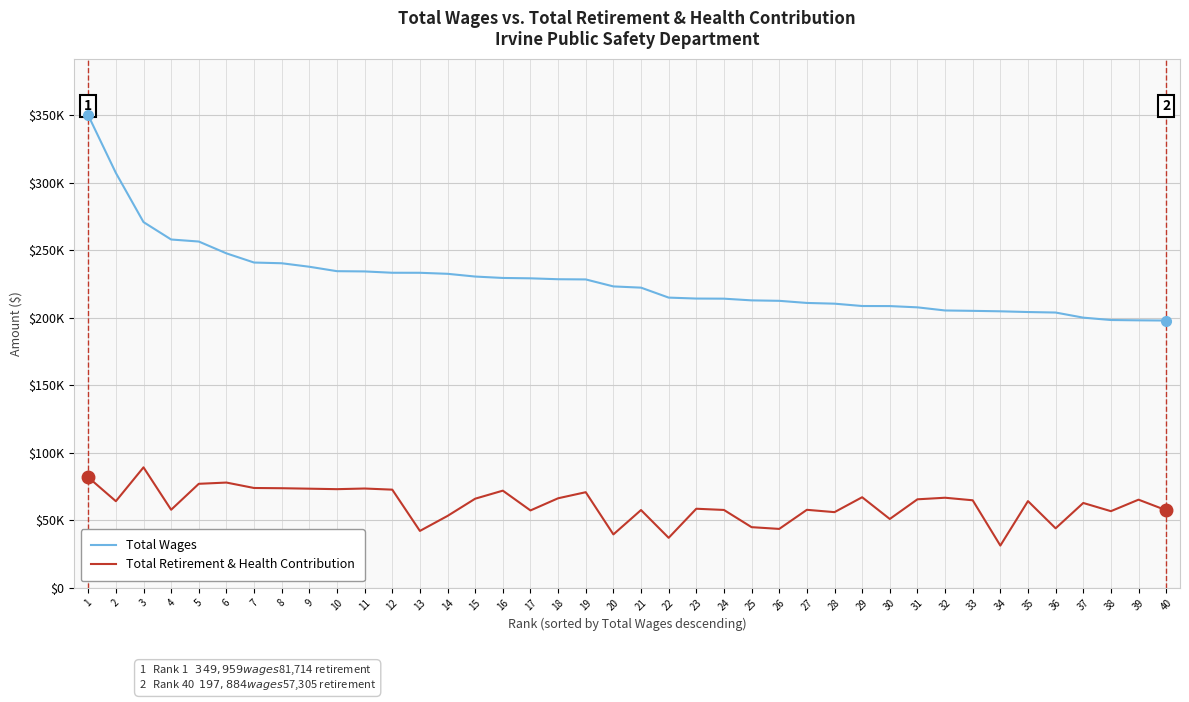

Does the chart display data point markers on the line(s)?

No